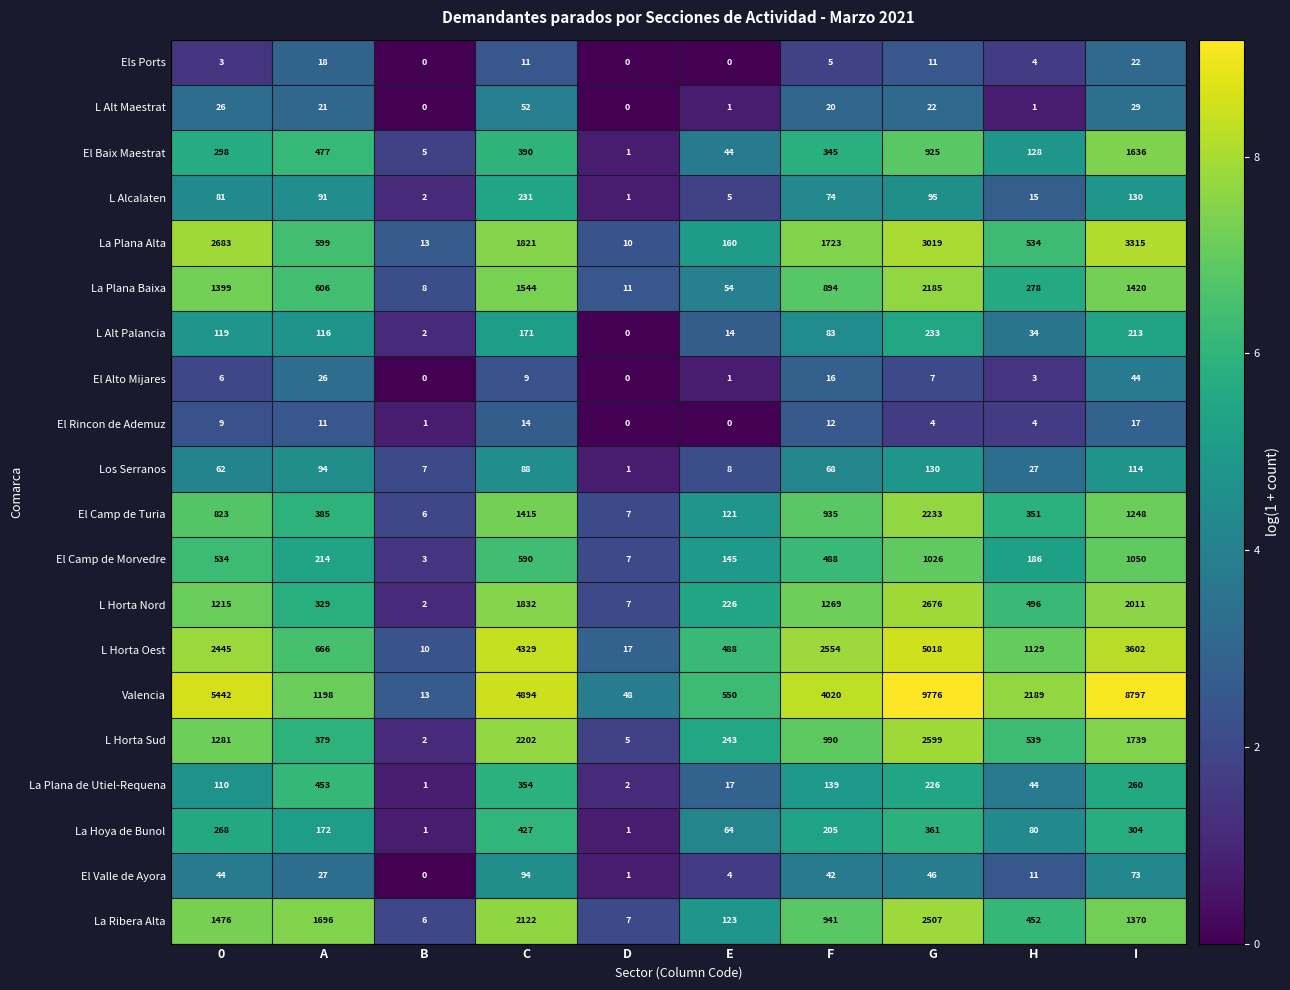

Which category has the highest value across all series?

G